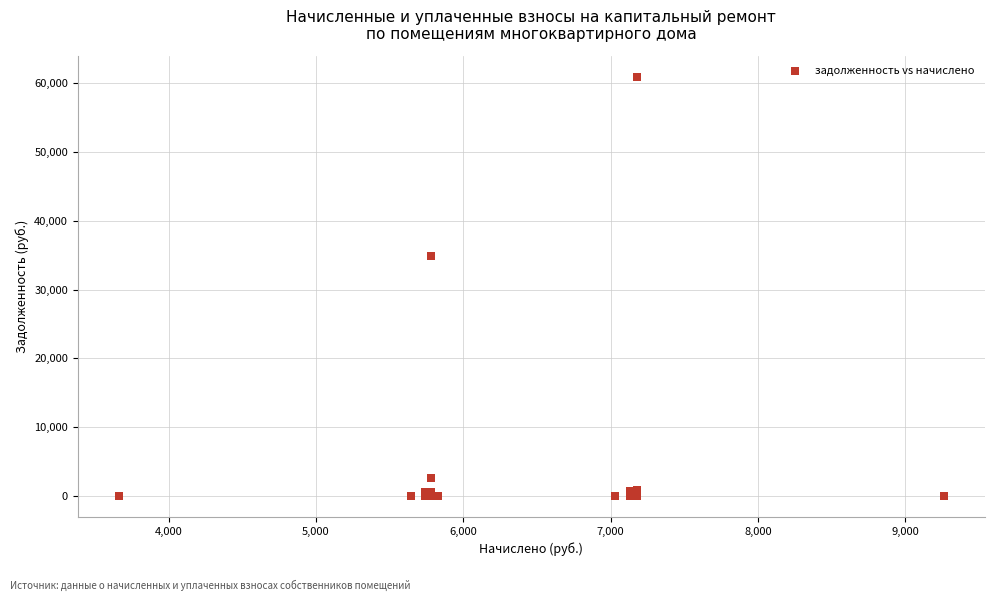

What Y value in the scatter plot is closest to 30452?

34833.5